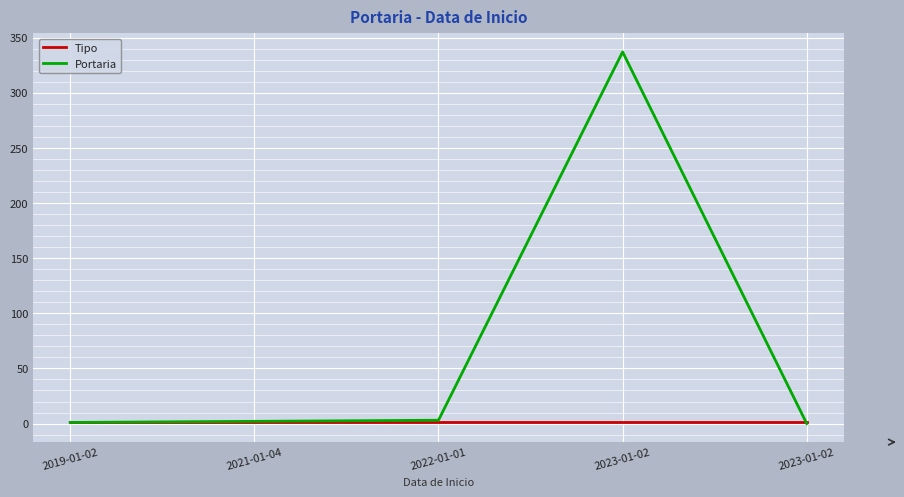

Which has a higher value, 2022-01-01 or 2019-01-02?

2022-01-01